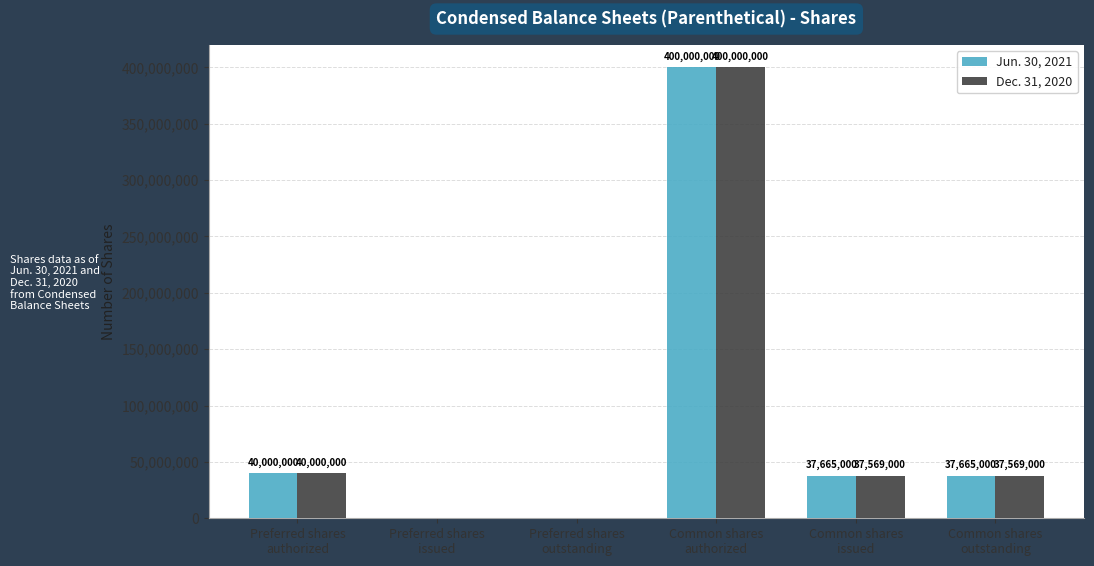

What is the spread (max minus min) of values at Common shares
outstanding?

96000